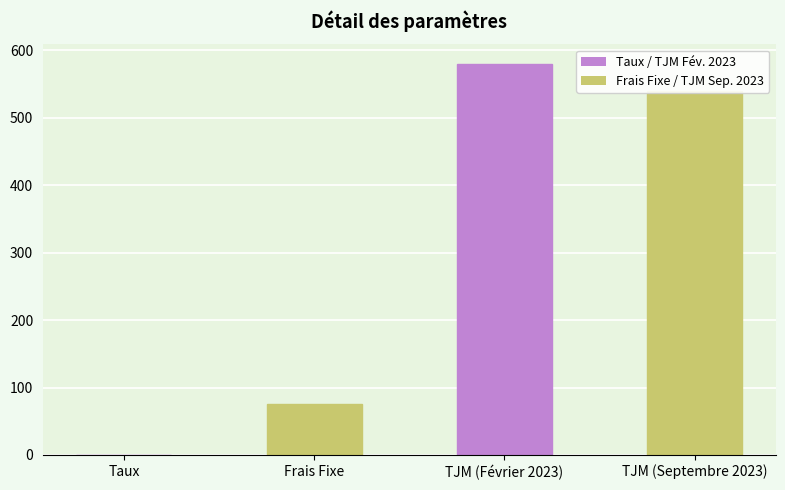

Approximately how many times larger is the value at TJM (Février 2023) compared to TJM (Septembre 2023)?

1.1